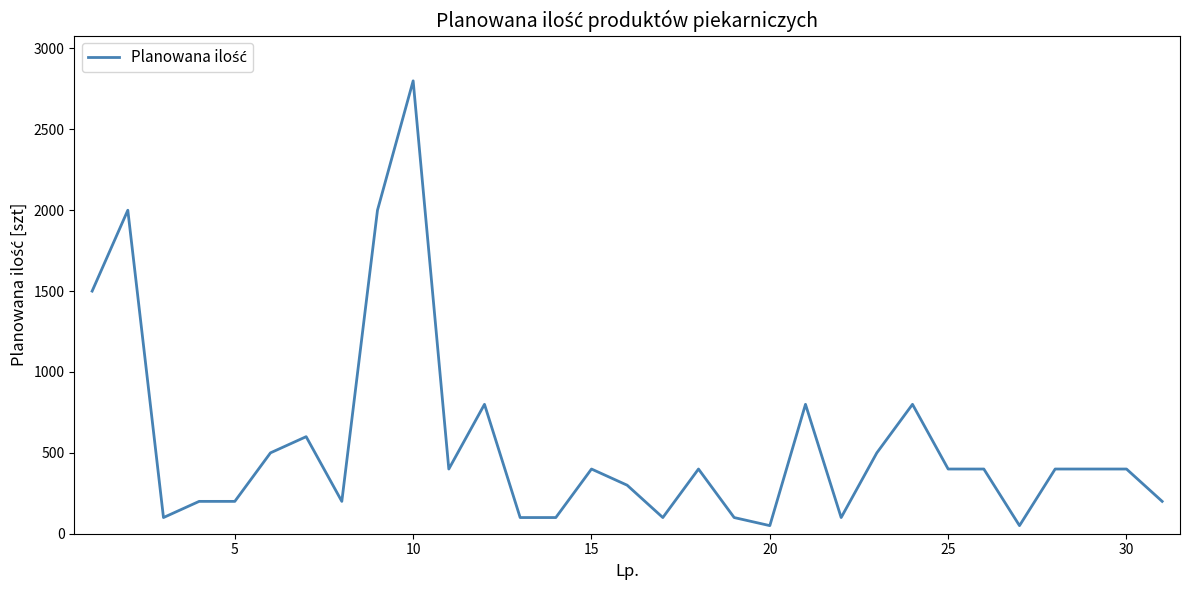

What is the maximum value shown in the chart?

2800